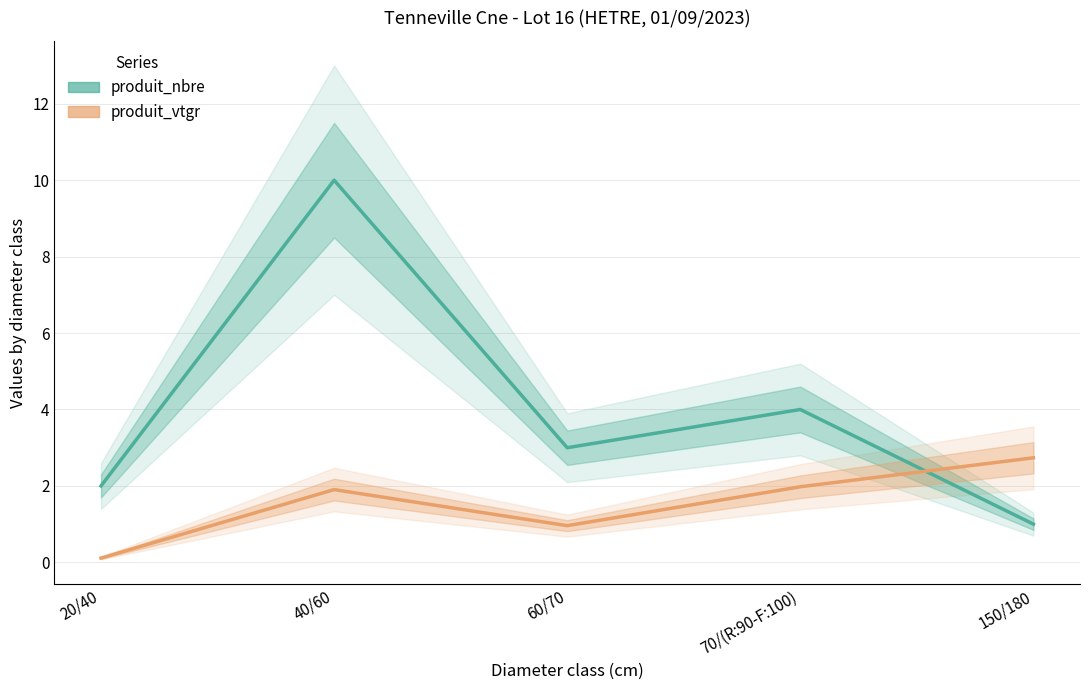

At 70/(R:90-F:100), list the series in order from largest to smallest.

produit_nbre, produit_vtgr